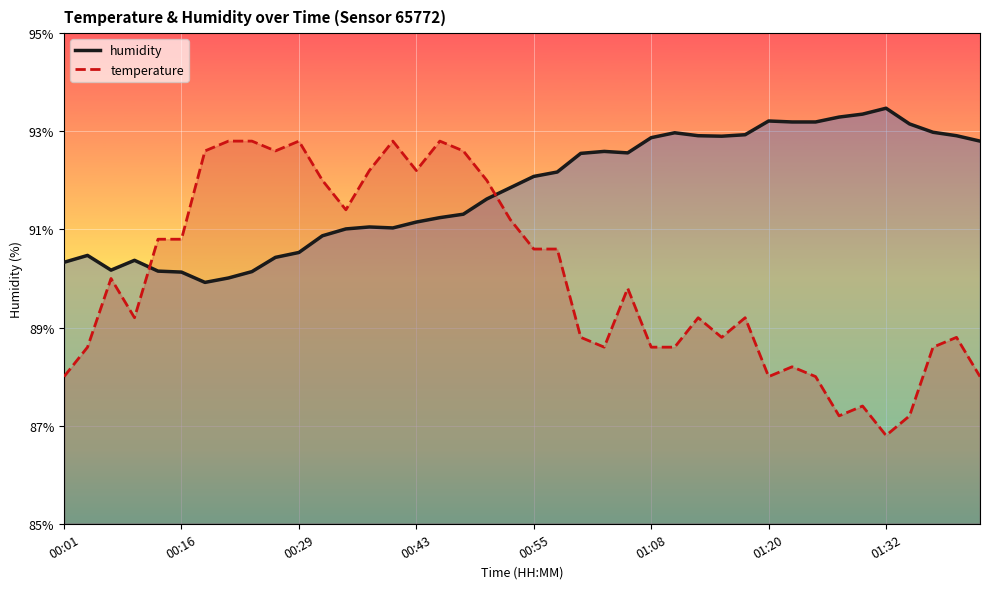

What is the greatest value displayed?

93.5